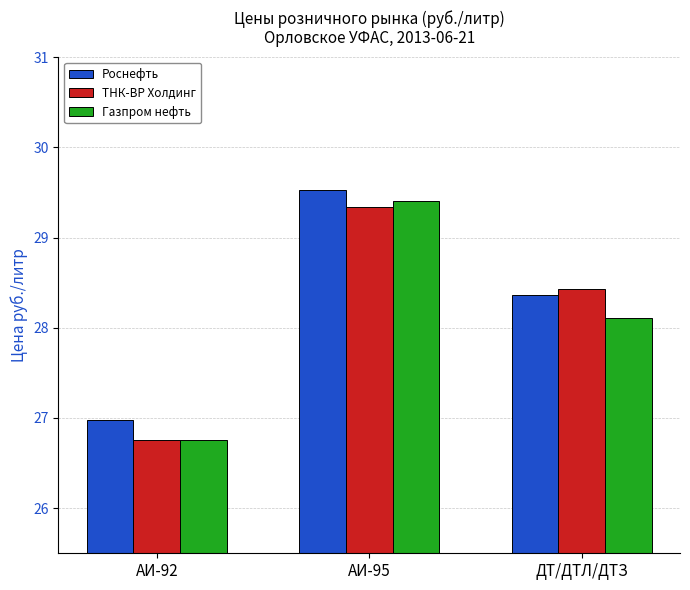

What is the total value across all series at АИ-95?

88.3